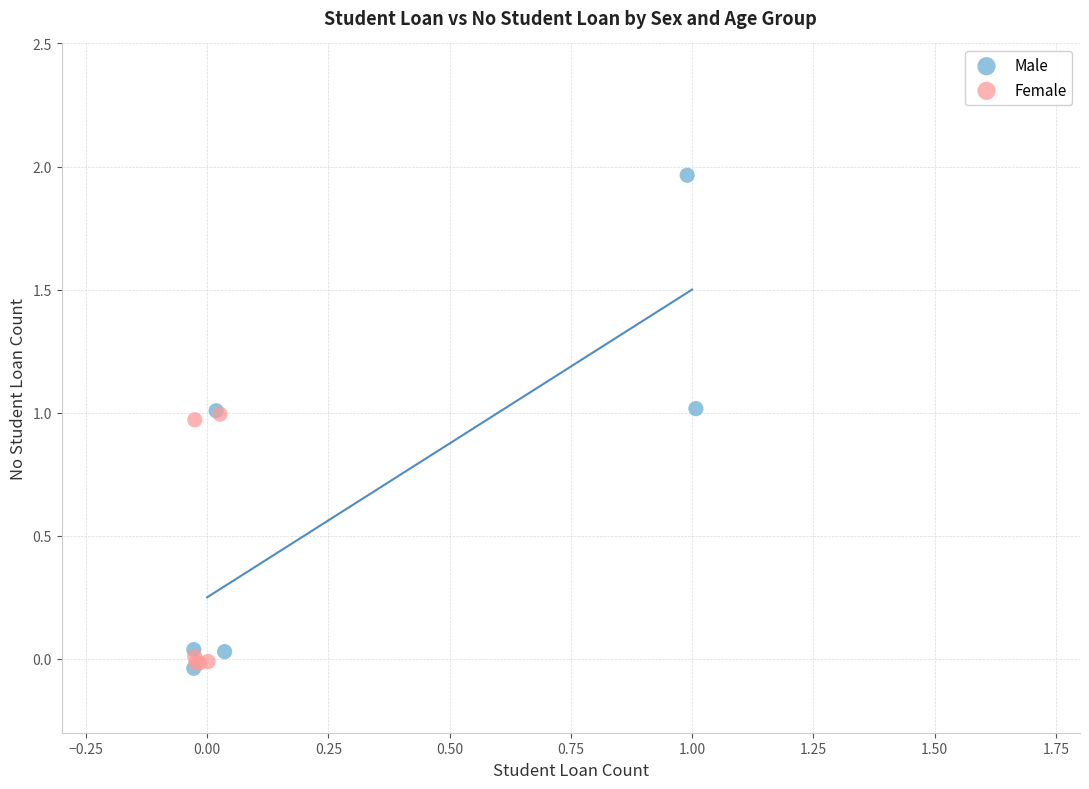

Which series has the widest spread of Y values?

Male